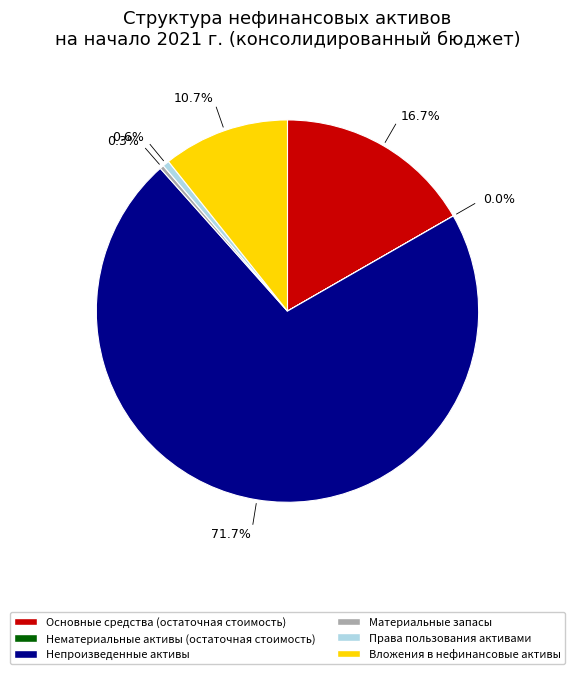

Does any single category account for the majority?

Yes